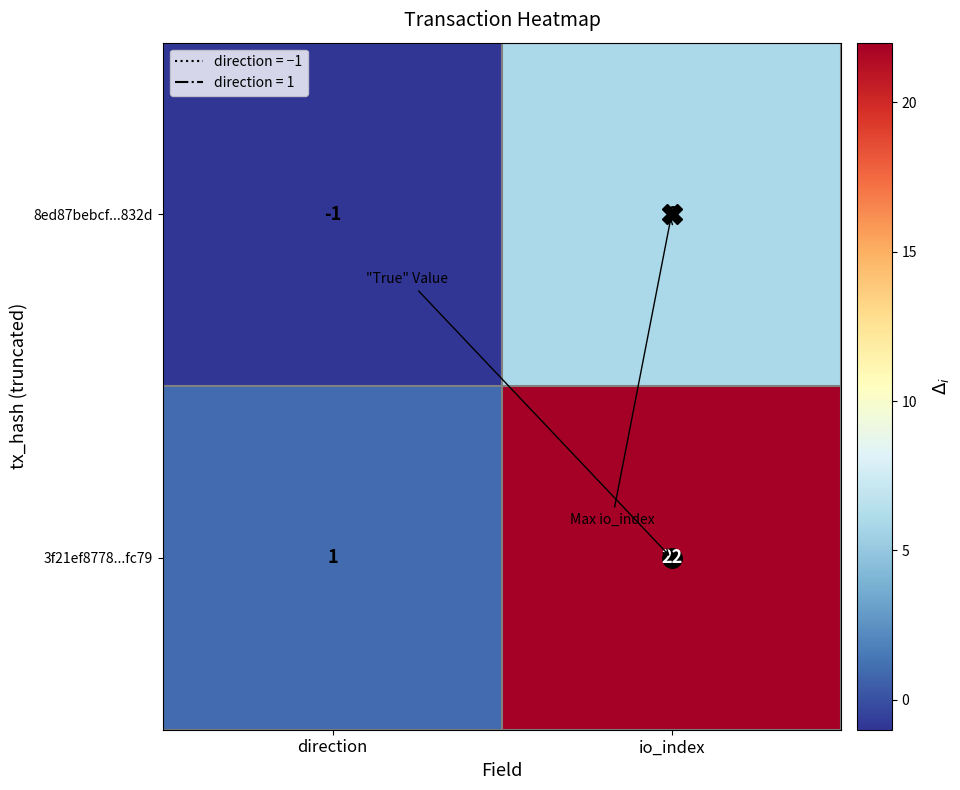

What value does the 8ed87bebcf...832d series have at io_index?

6